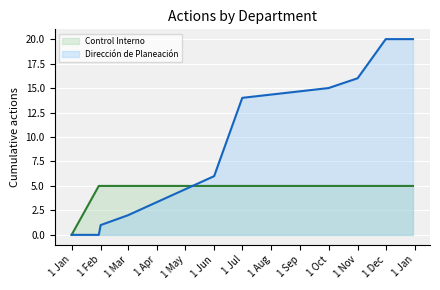

Reading left to right, list all the values displayed in this chart.

Control Interno: 0	5	5	5	5	5	5	5	5	5
Dirección de Planeación: 0	0	1	2	6	14	15	16	20	20